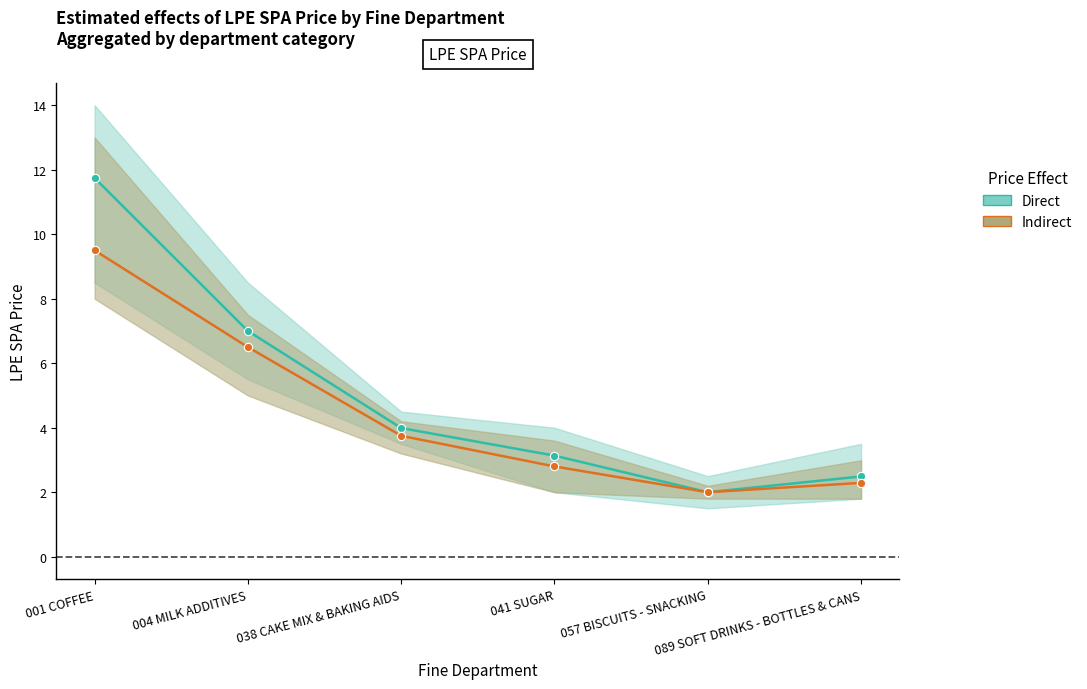

True or false: Indirect has a value of 2.3 at 089 SOFT DRINKS - BOTTLES & CANS.

True